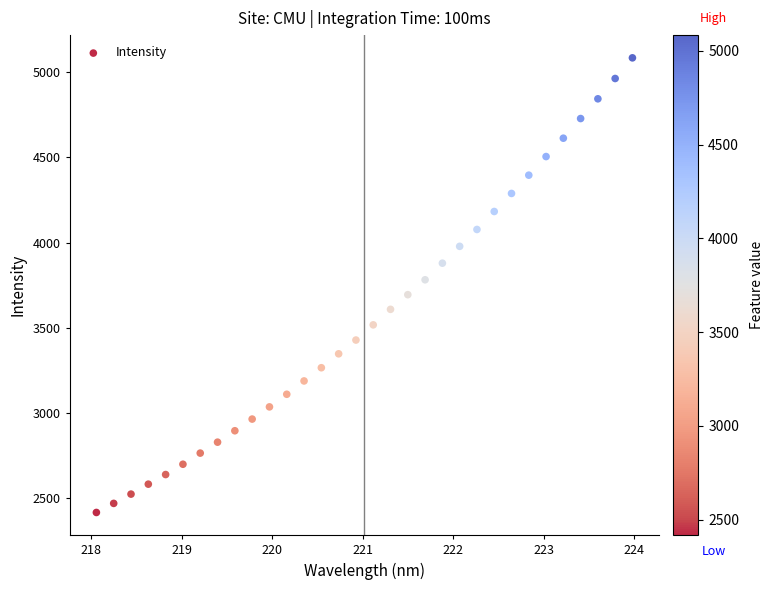

What is the range of X values (max minus min)?

5.9